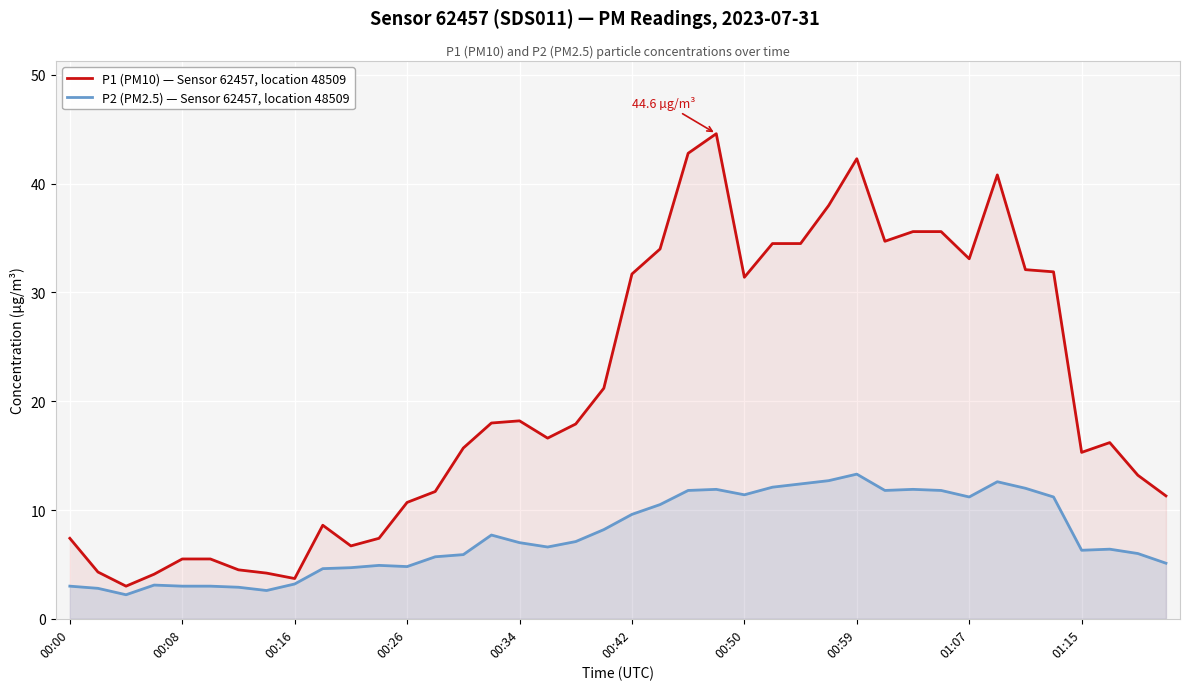

How many interior local peaks does the P2 (PM2.5) — Sensor 62457, location 48509 series have?

8